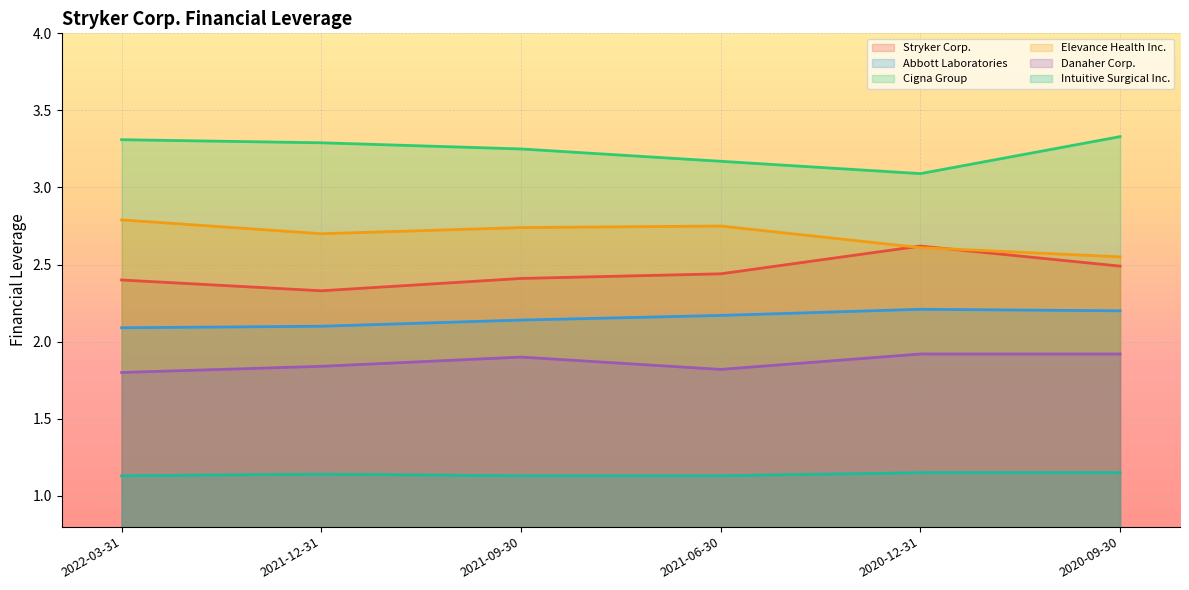

At how many categories does at least one series exceed 3?

6